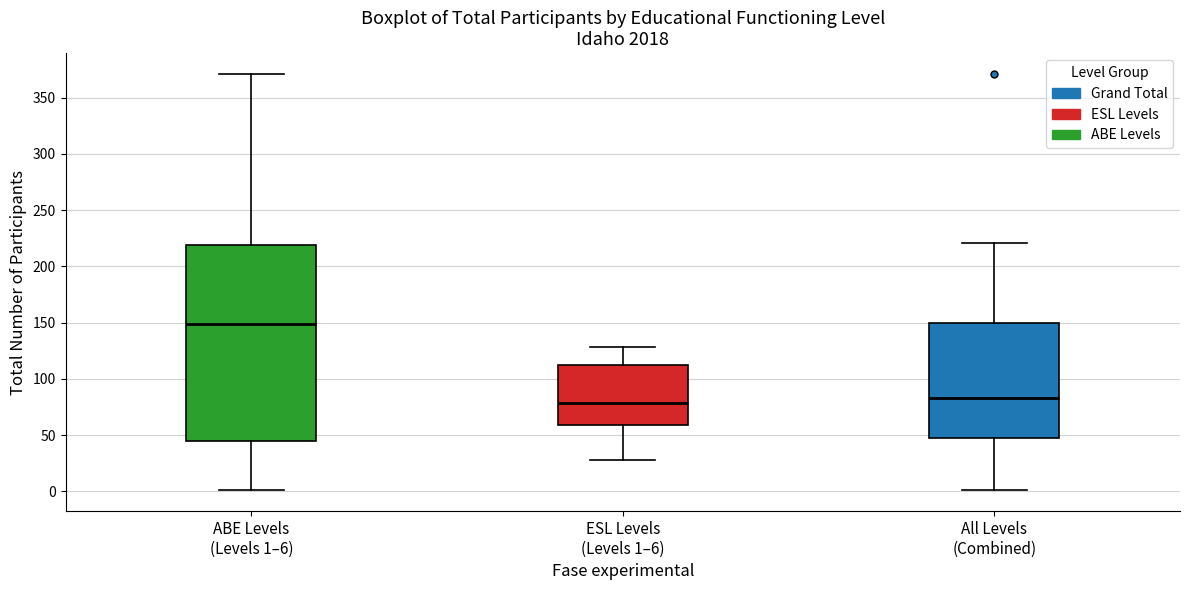

Where does the upper whisker of the box for ABE Levels (Levels 1–6) end on the y-axis? The values are not printed on the chart, so give them approximately, as read against the axis.

370